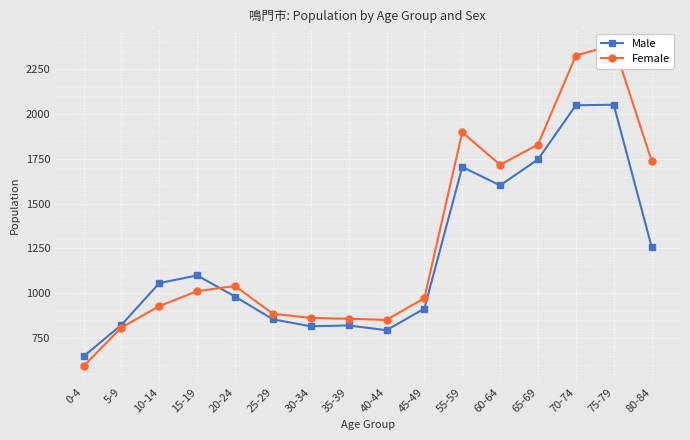

What is the total value across all series at 0-4?

1240